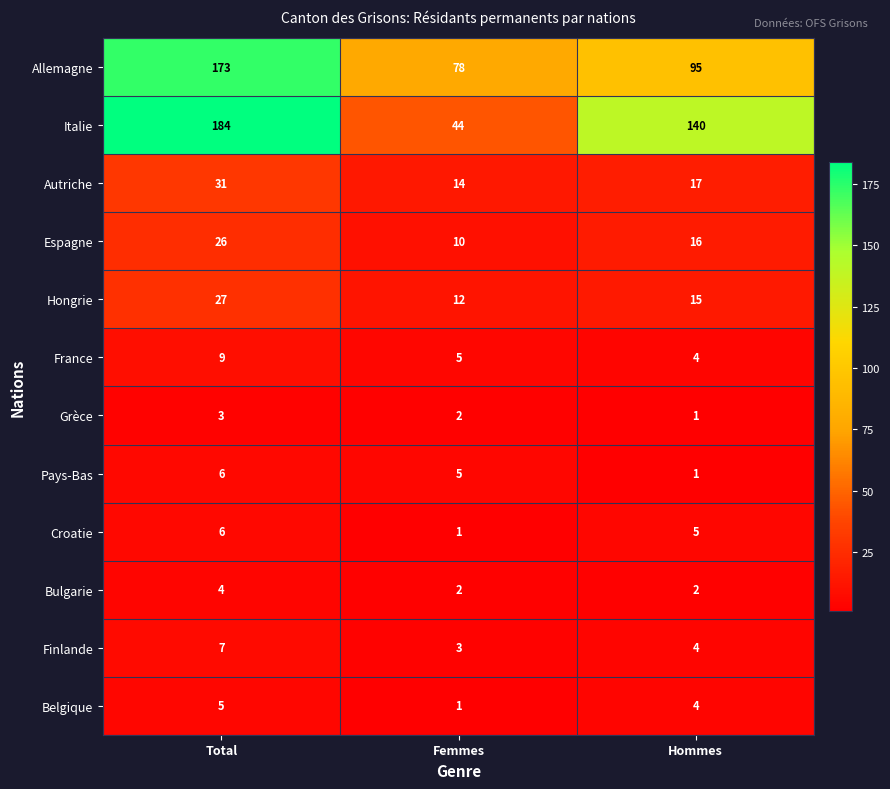

The Espagne series shows 6 at Total. True or false?

False